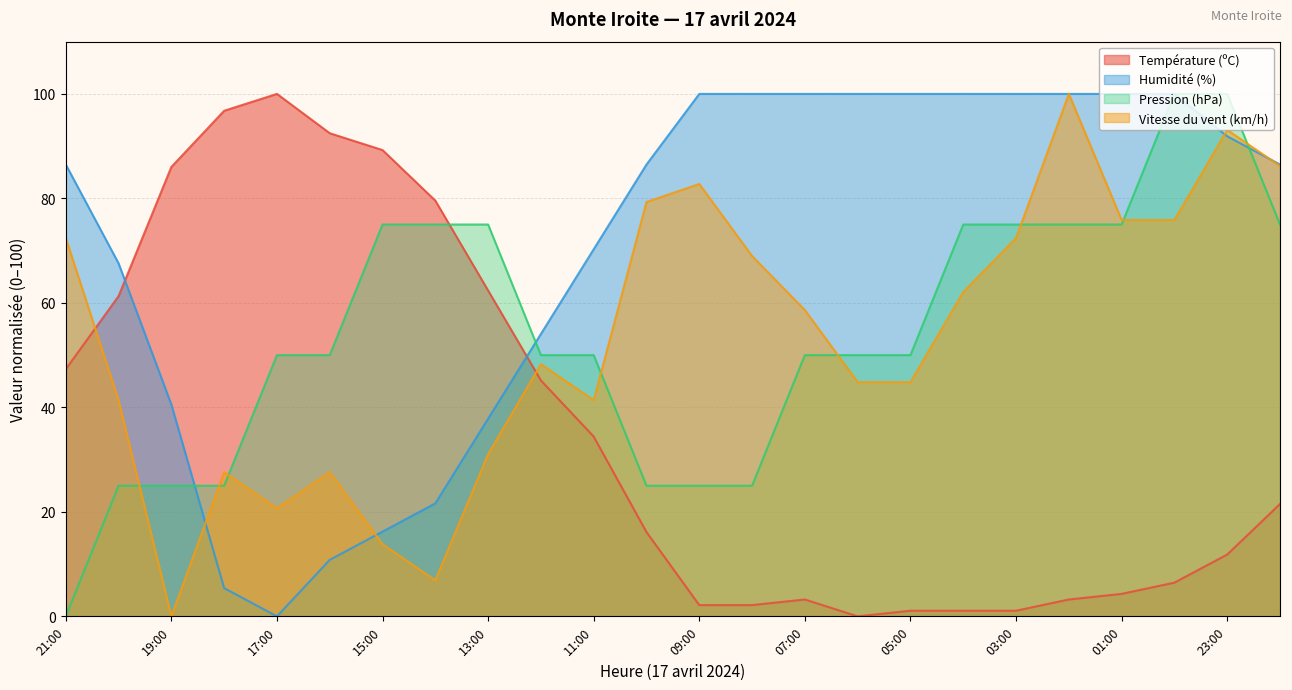

The Vitesse du vent (km/h) series shows 64.9 at 06:00. True or false?

False